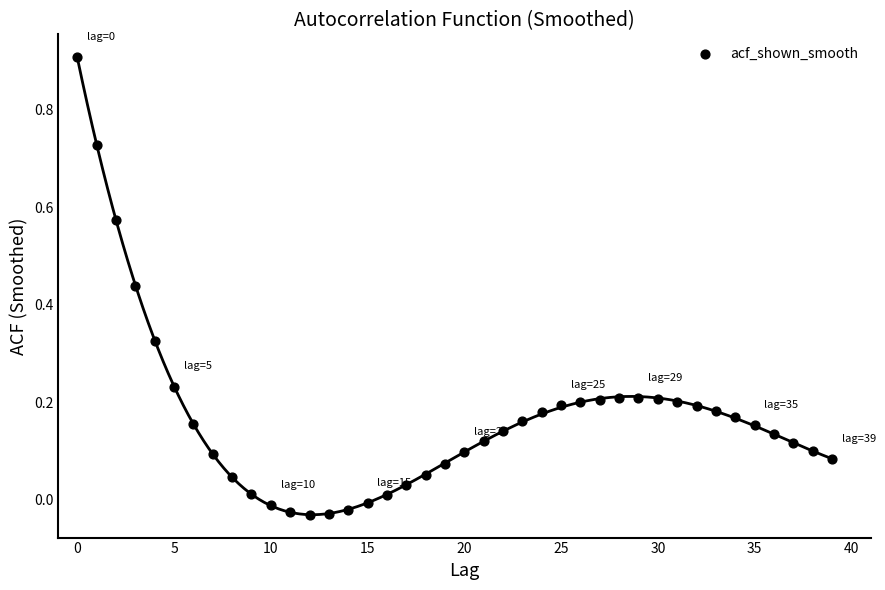

What is the range of Y values (max minus min)?

0.9